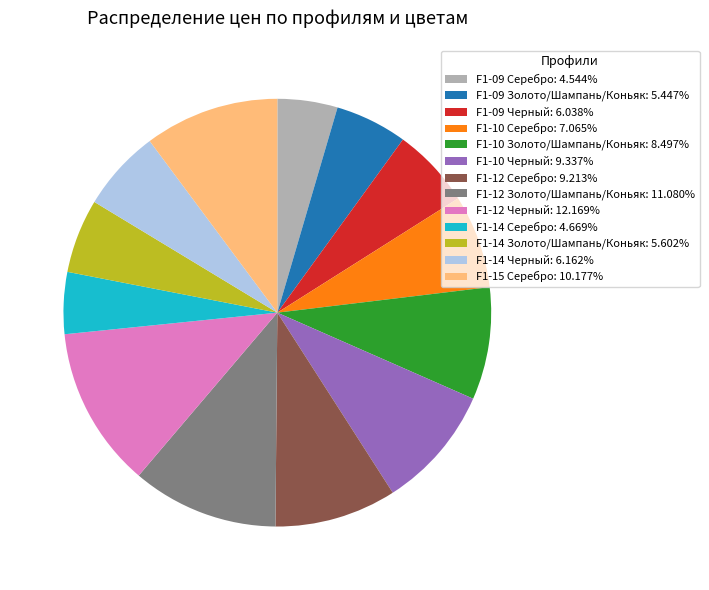

True or false: F1-09 Серебро accounts for 5% of the total.

True